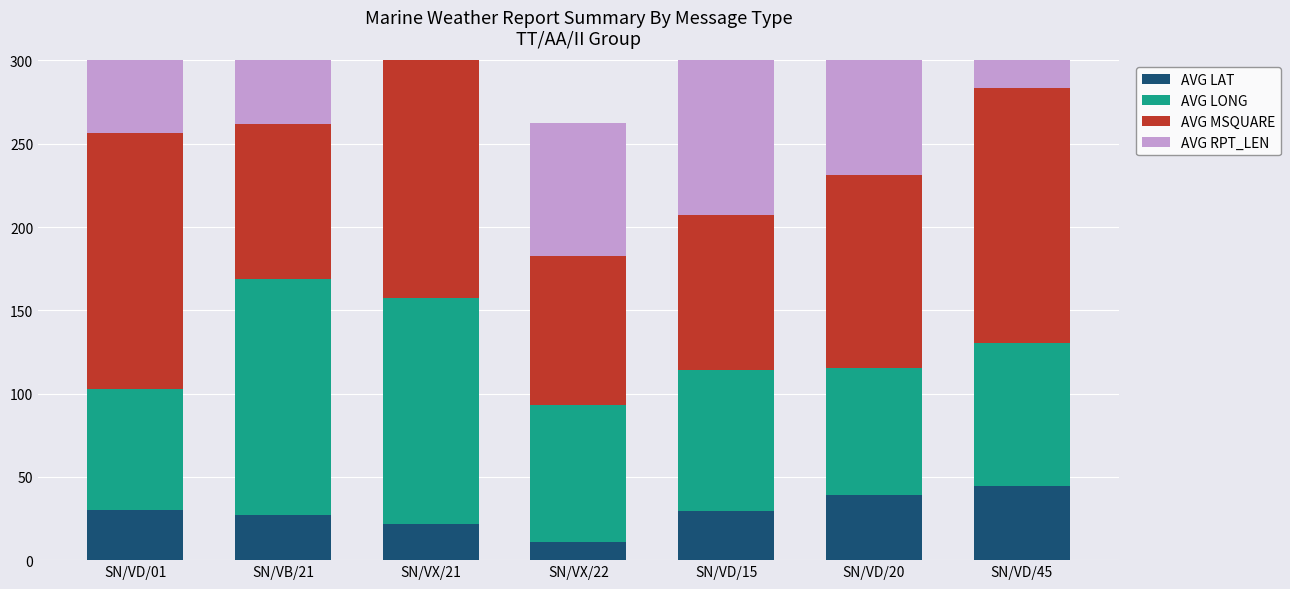

What is the sum of the AVG LAT values at SN/VD/20 and SN/VD/01?

69.0